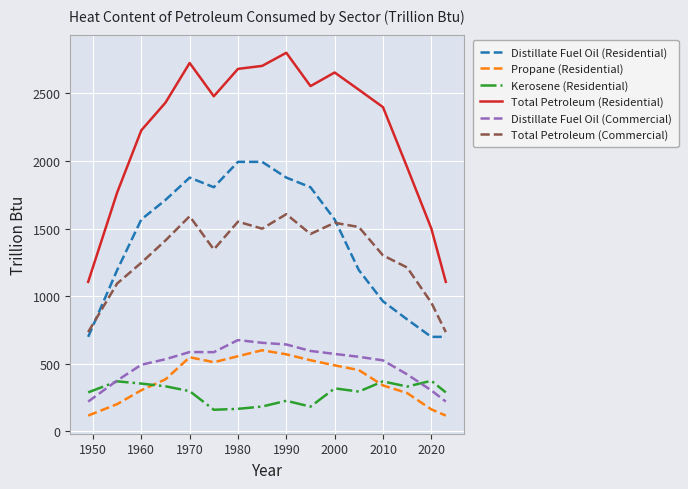

Which series has the largest range (max minus min)?

Total Petroleum (Residential)